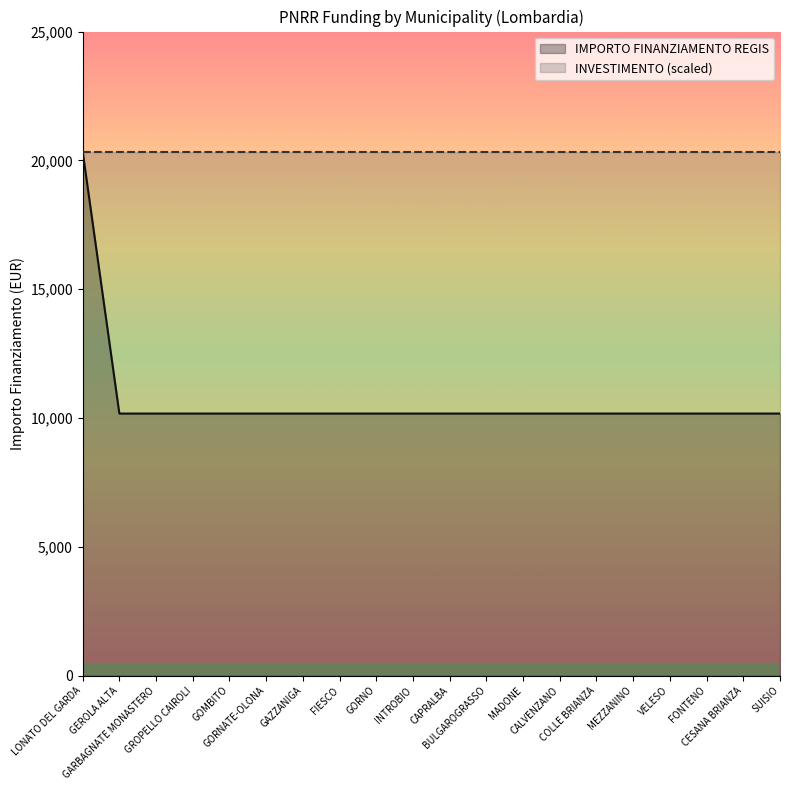

Which label corresponds to the largest value in the chart?

LONATO DEL GARDA